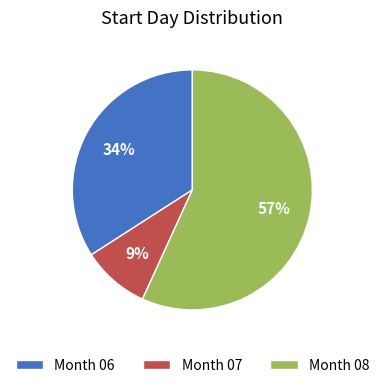

Which slice is the largest?

Month 08